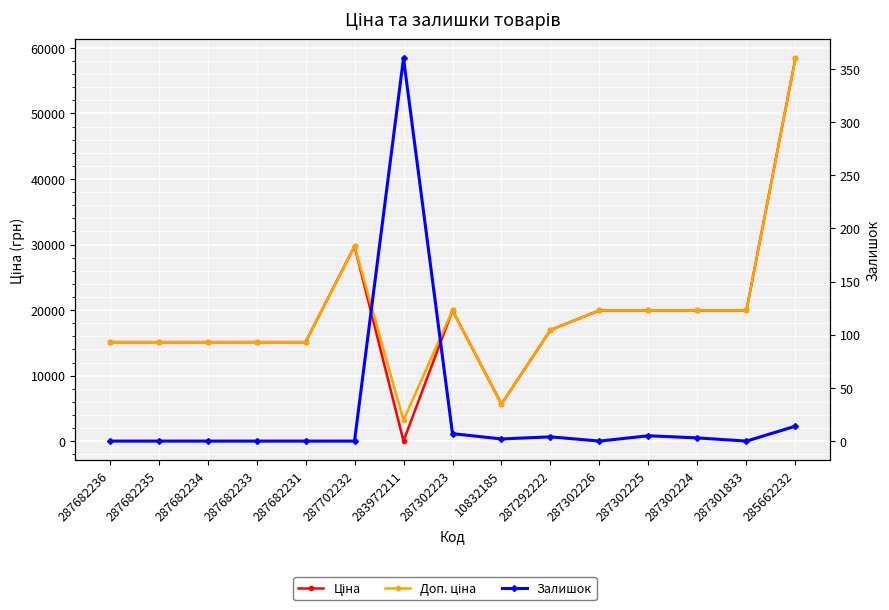

What is the maximum value shown in the chart?

58426.5